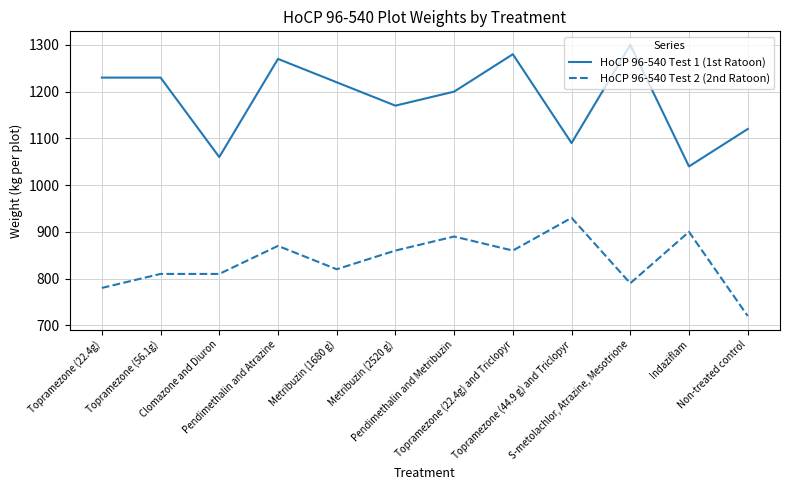

What is the difference between the highest and lowest values at Pendimethalin and Atrazine?

400